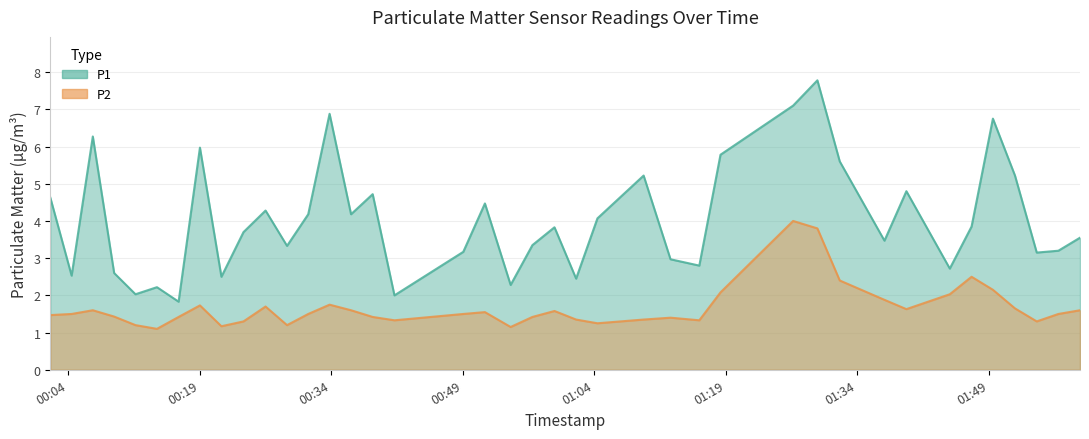

What is the average value of the P2 series?

1.7